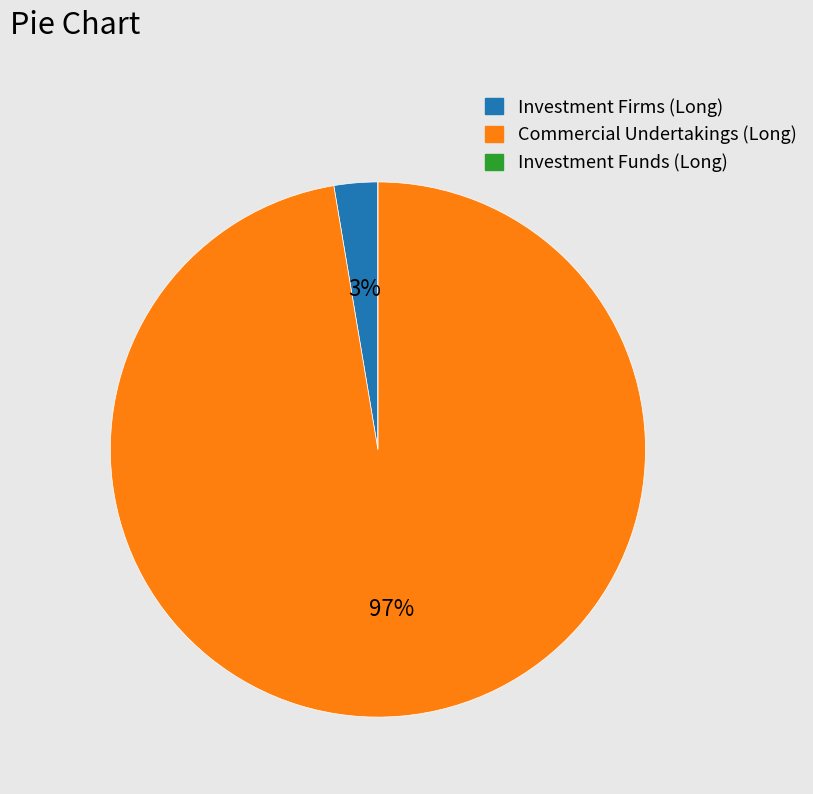

To the nearest percent, what is the average slice percentage?

33%